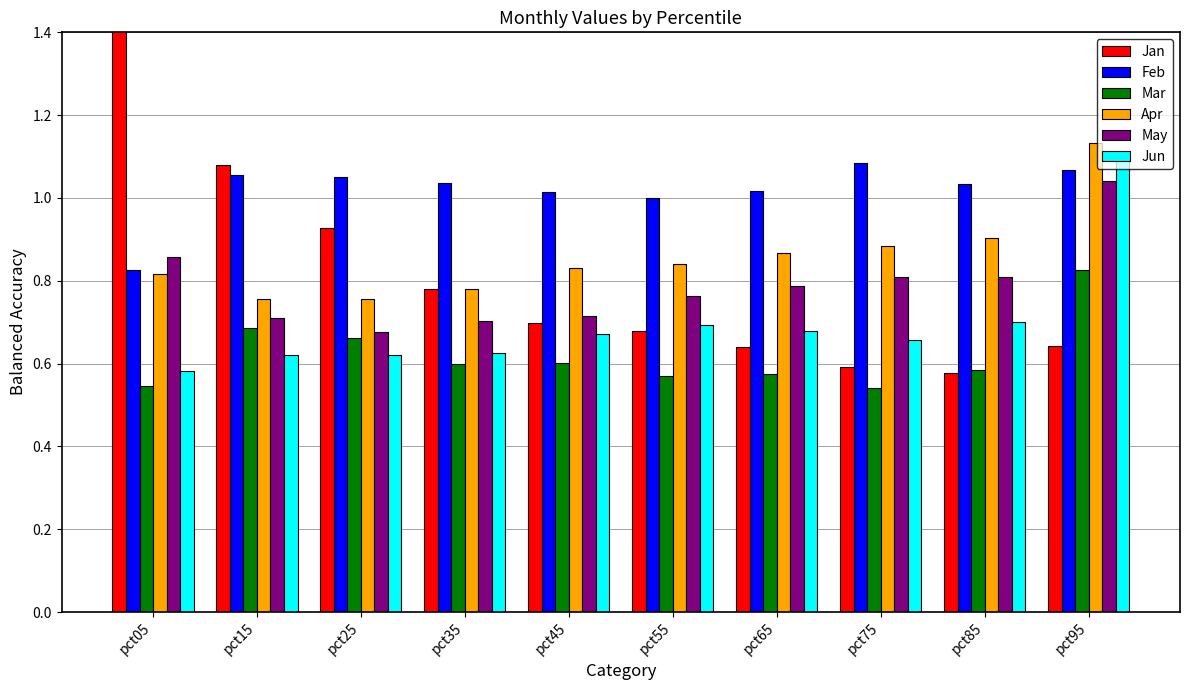

At which category is the sum across all series the highest?

pct95